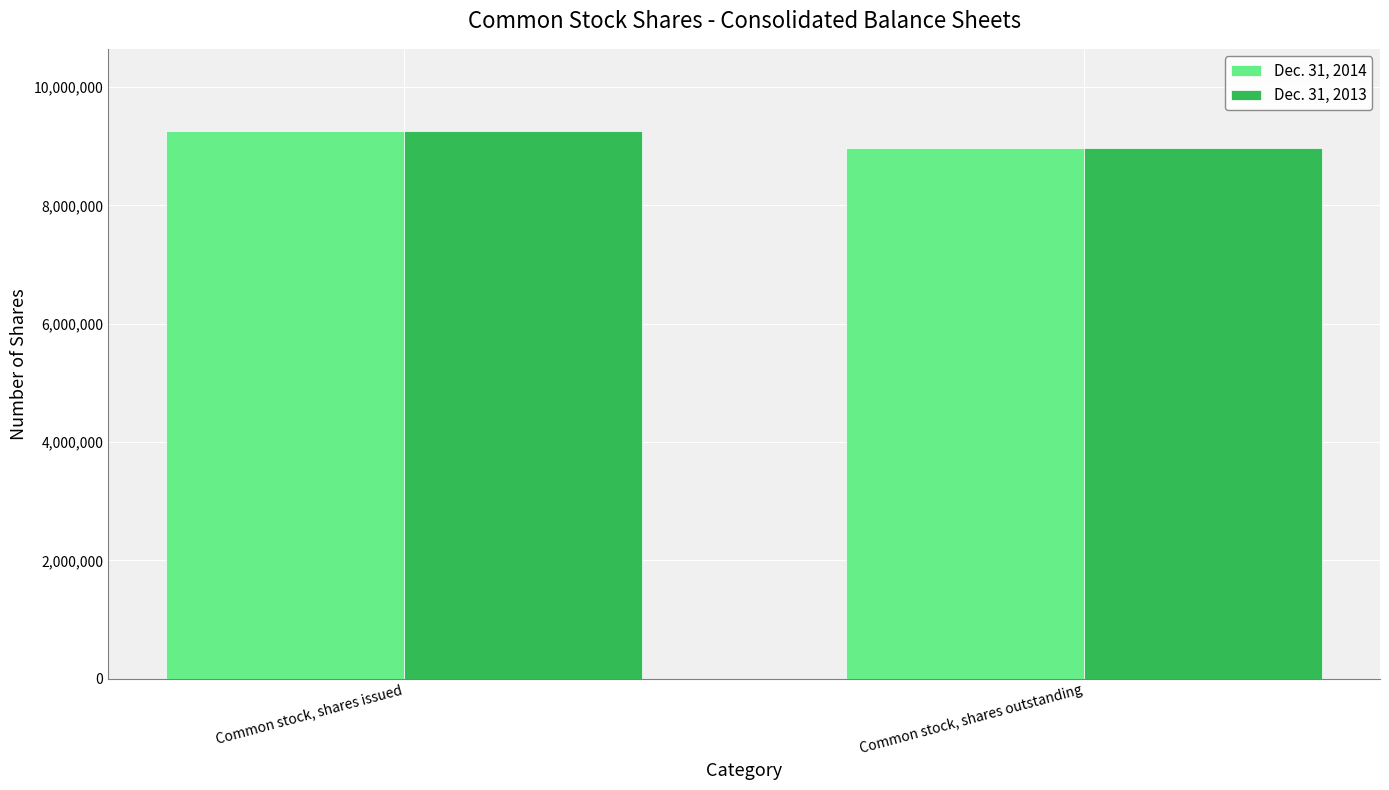

How many categories are shown in the chart?

2